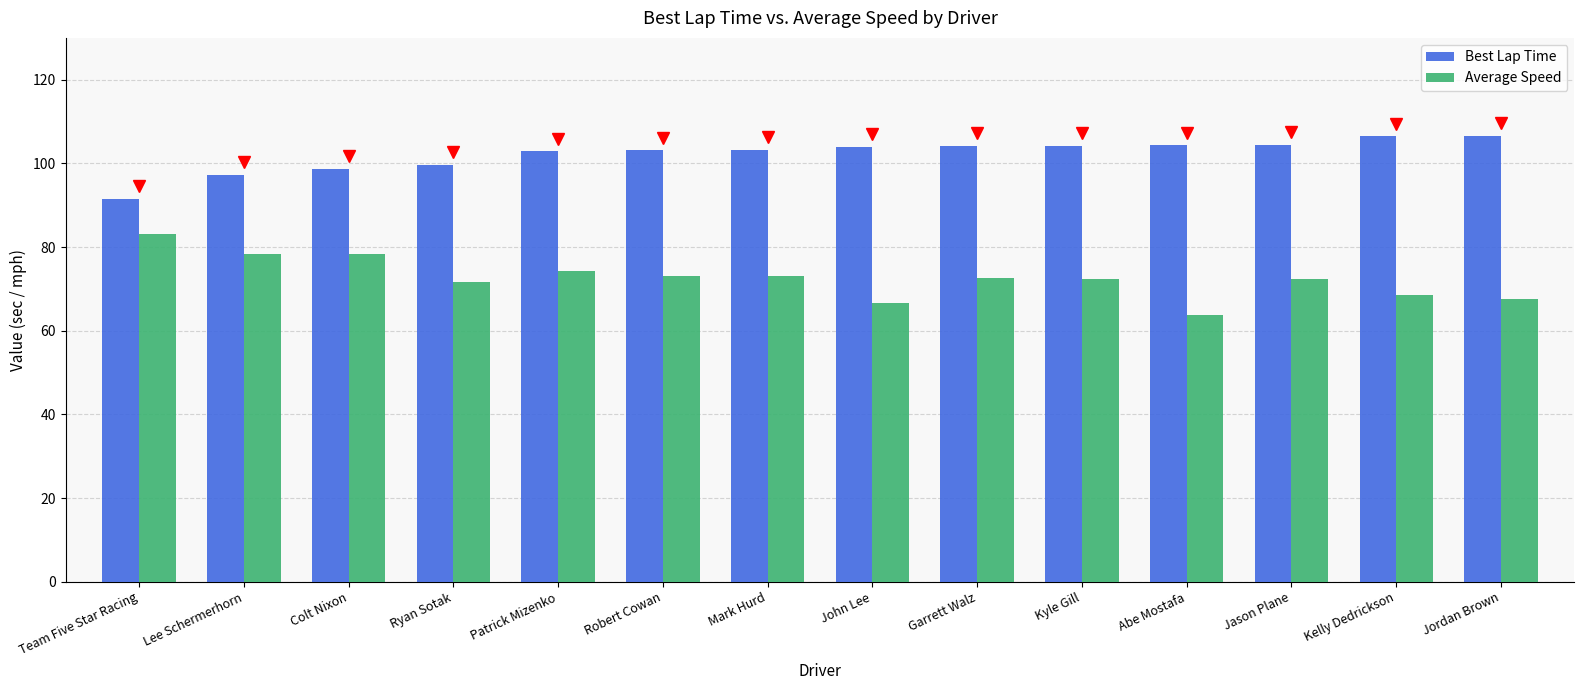

What is the label of the 4th bar from the left?

Ryan Sotak